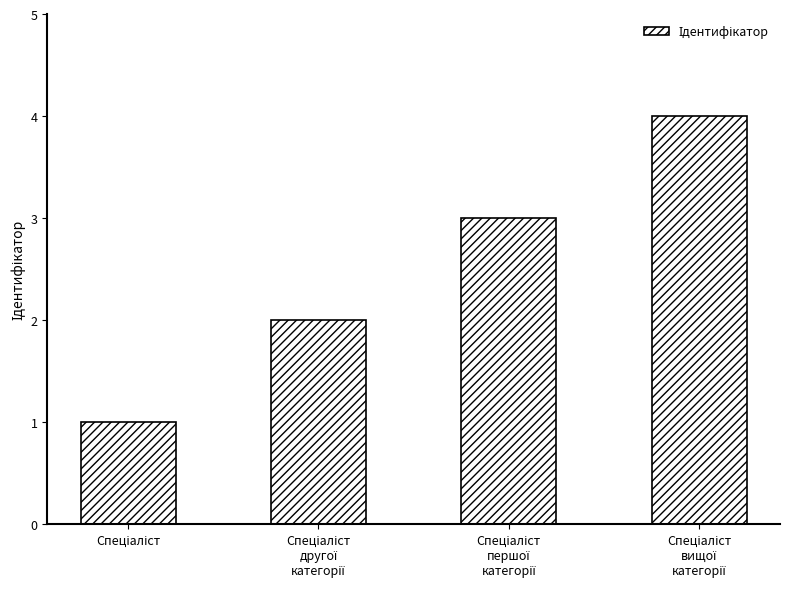

What is the sum of all values?

10